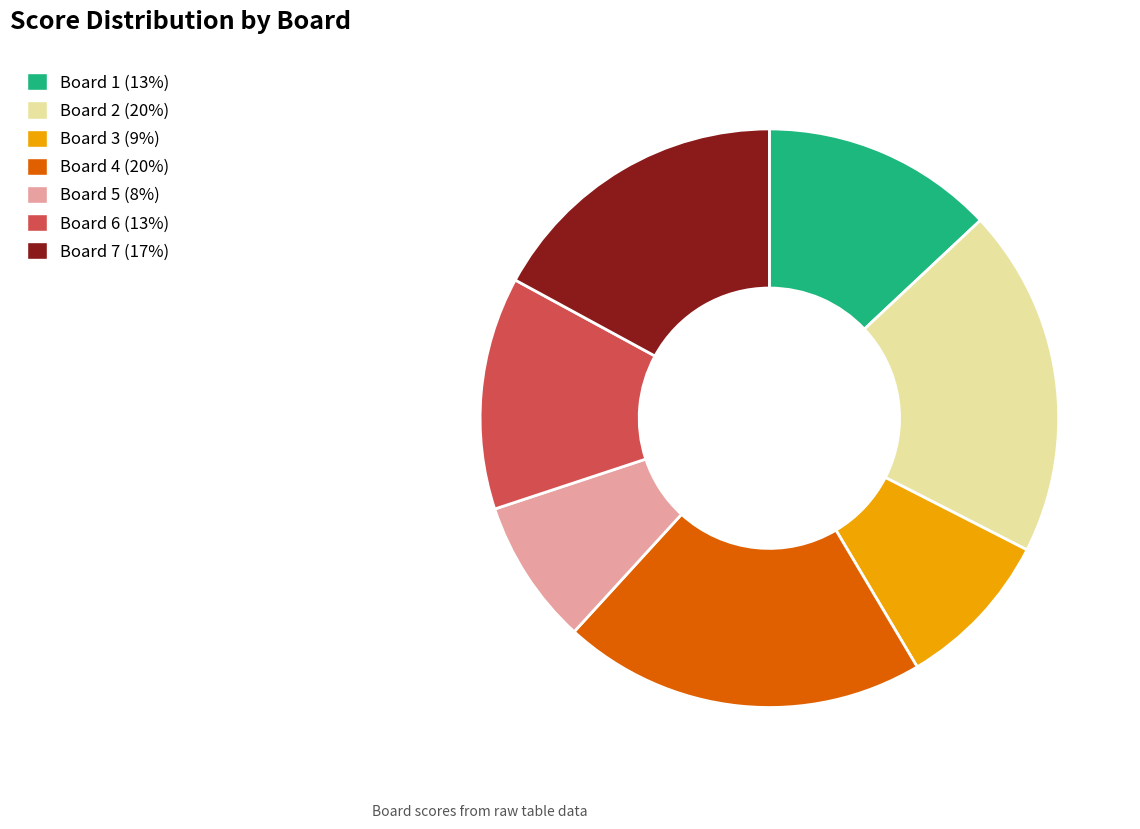

Is the sum of Board 2 and Board 3 greater than half?

No